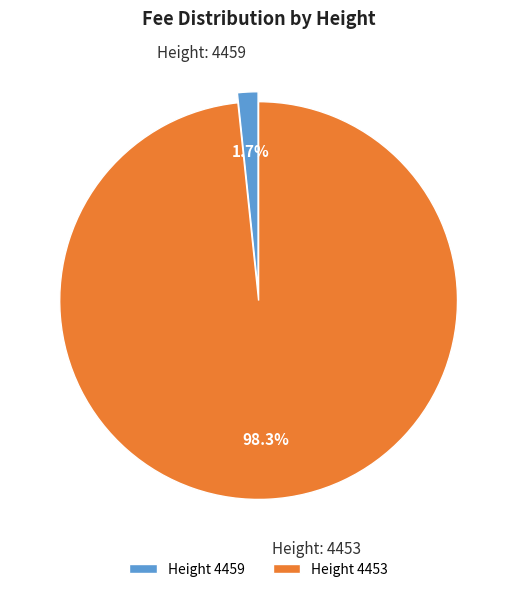

What is the total percentage of Height 4453 and Height 4459?

100.0%